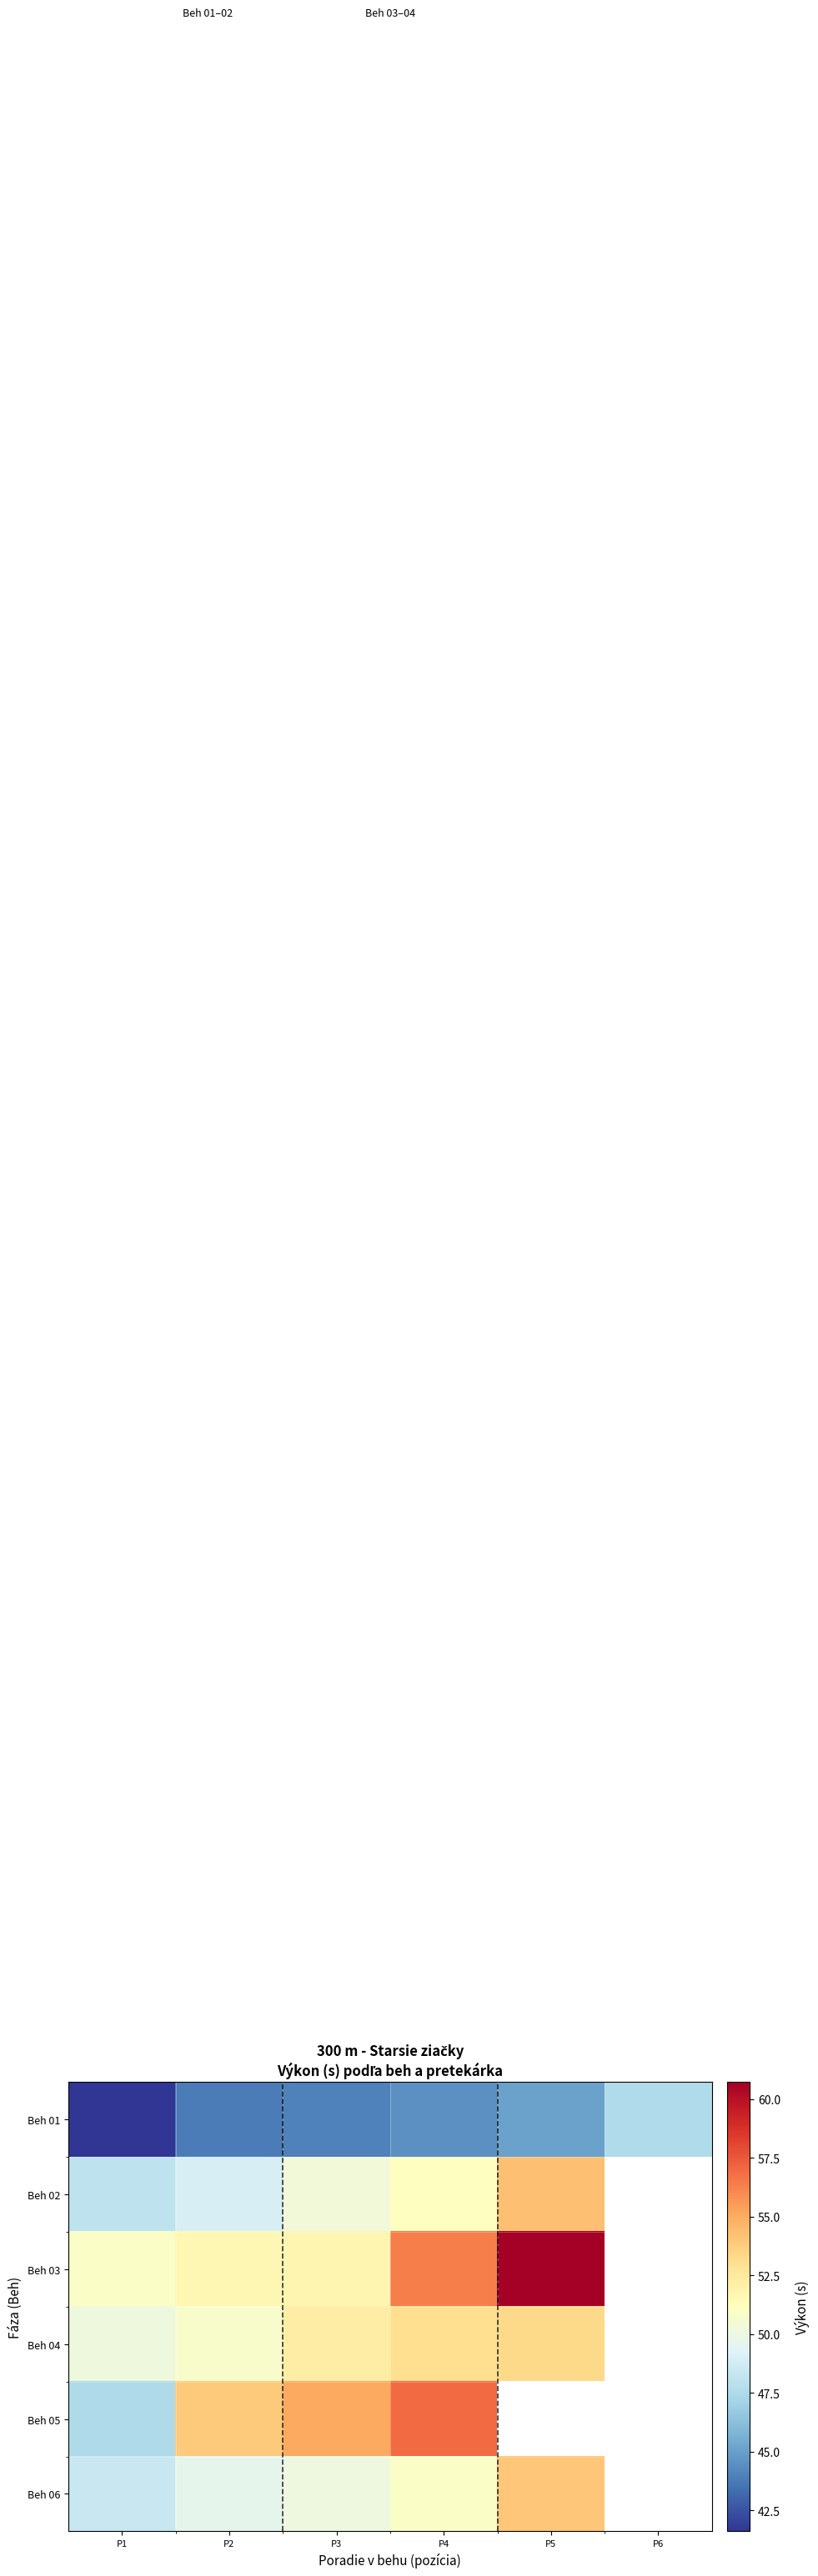

At which category does the chart reach its peak across all series?

P5